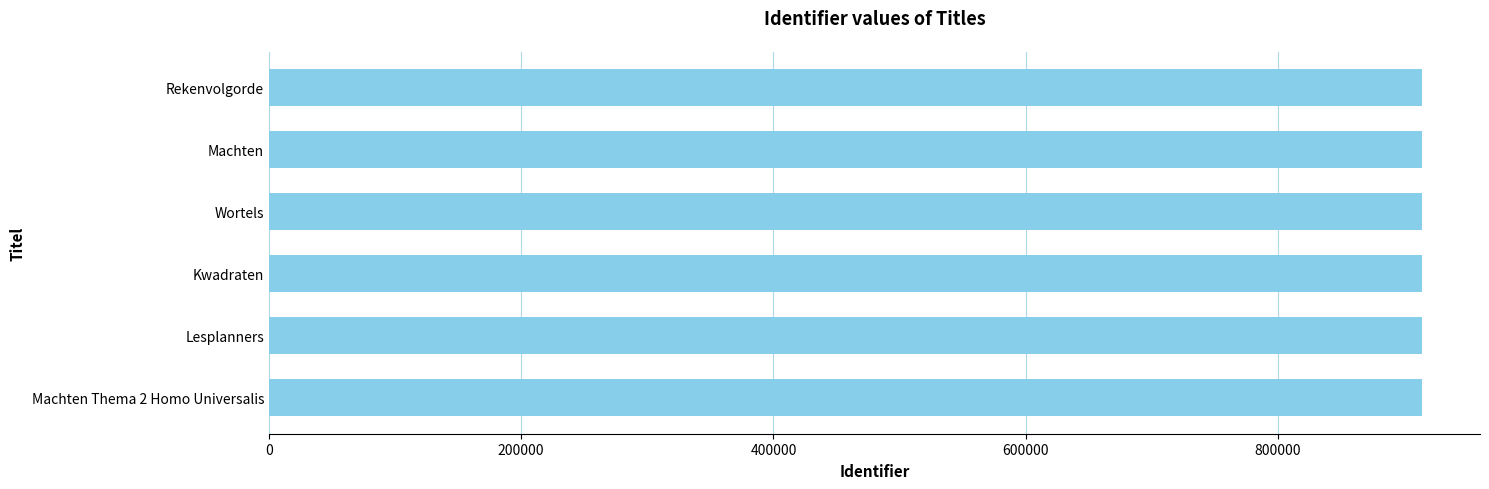

True or false: the data shows 1284046 at Machten.

False